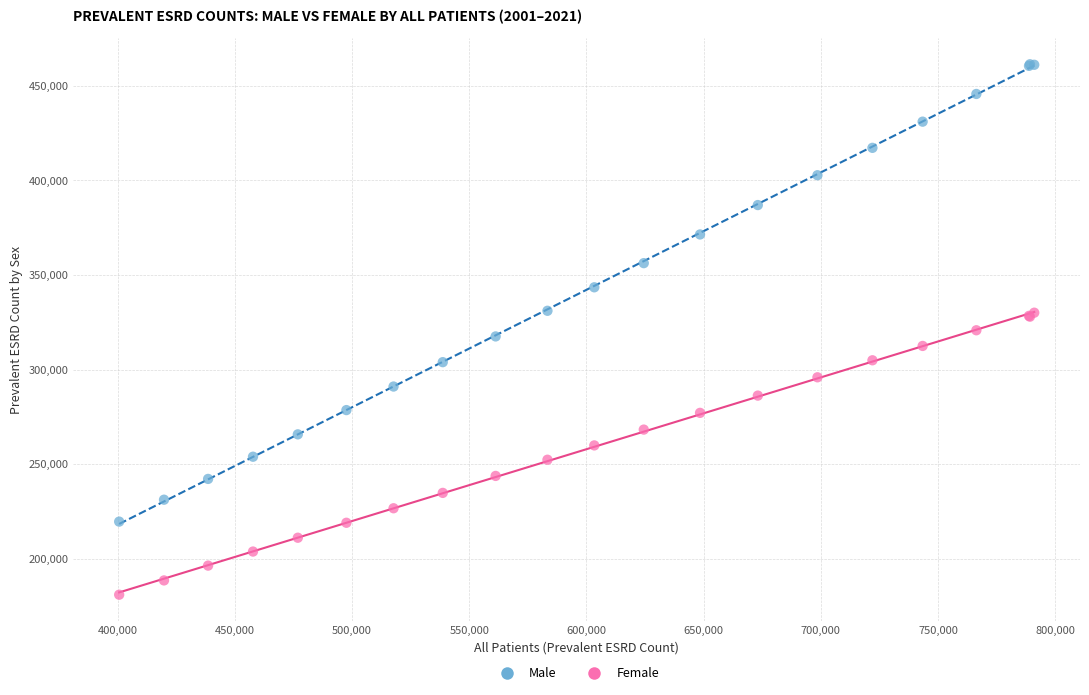

Which series has the largest Y range (max minus min)?

Male